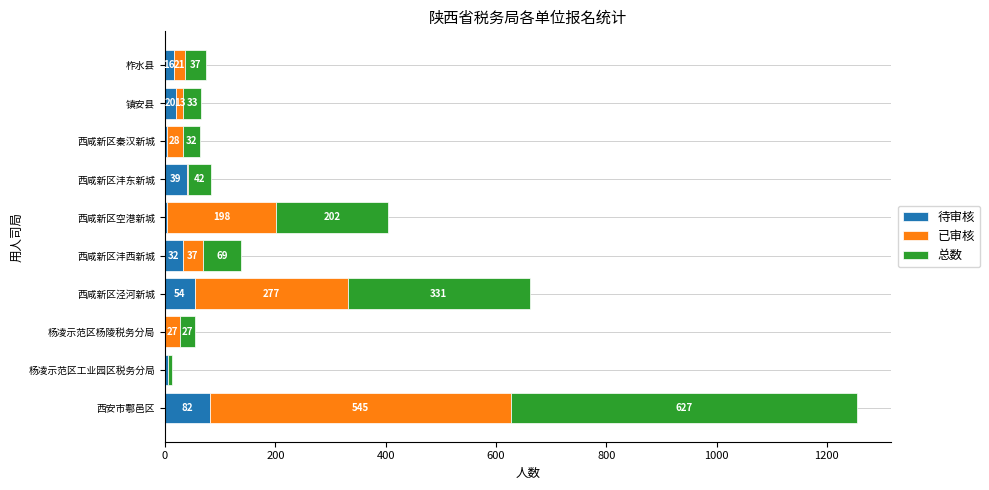

At which category is the sum across all series the highest?

西安市鄠邑区